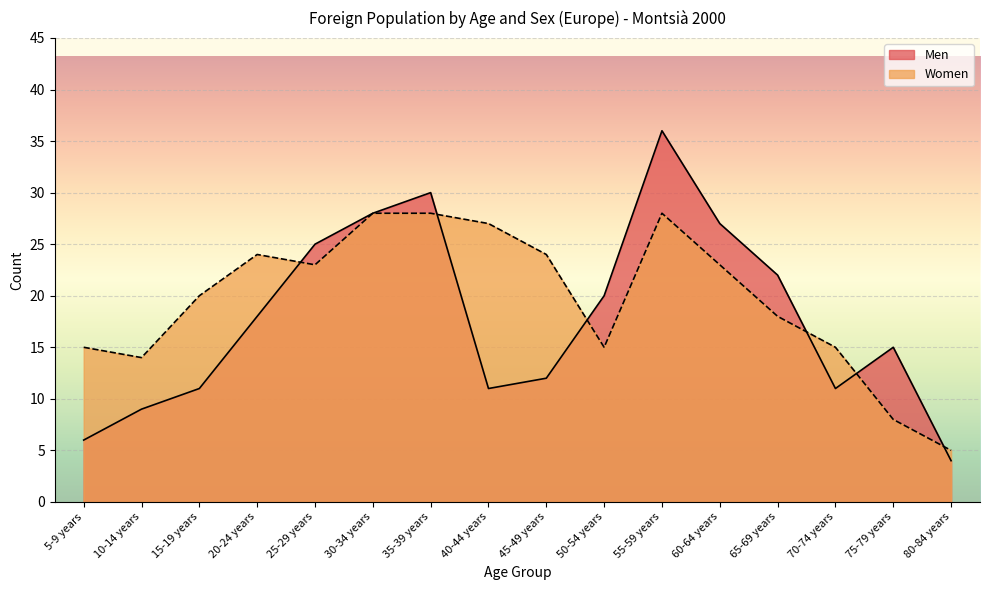

Does the chart display data point markers on the line(s)?

No